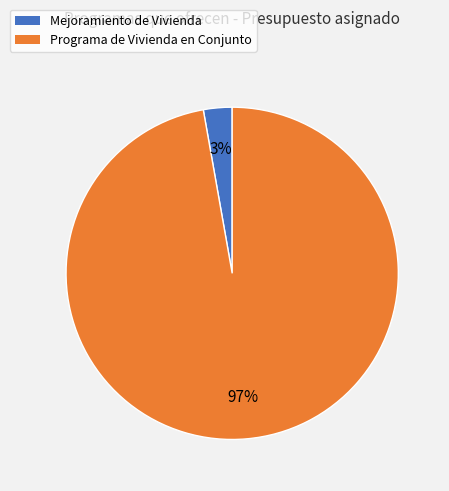

Rank the categories by value from lowest to highest.

Mejoramiento de Vivienda, Programa de Vivienda en Conjunto